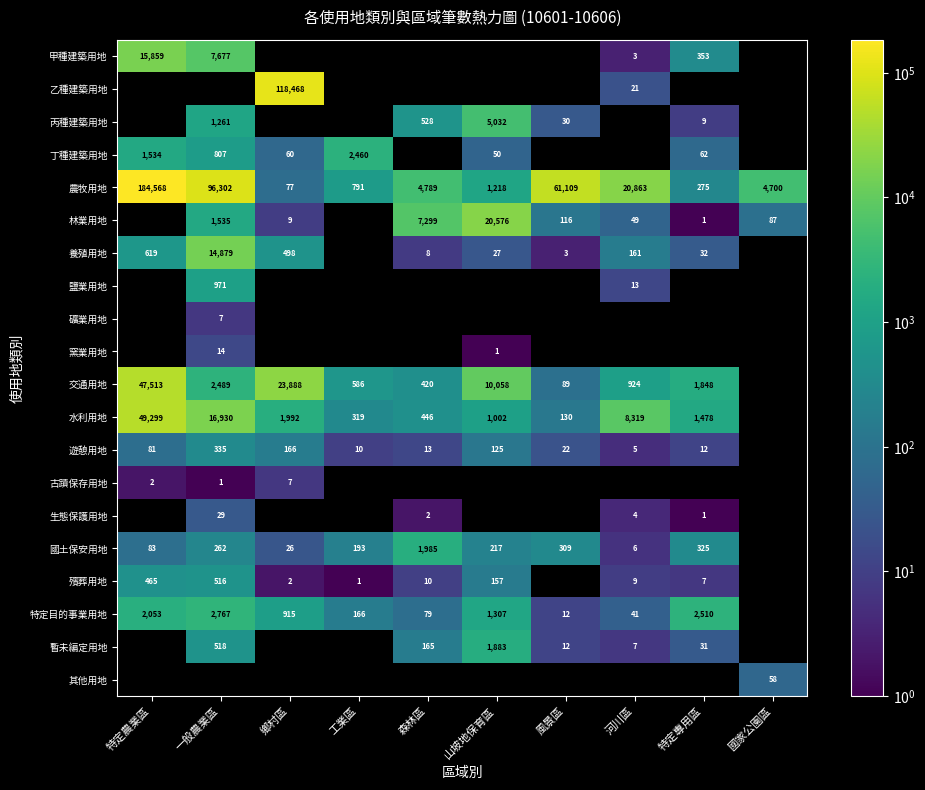

Is the value of 丙種建築用地 at 一般農業區 greater than the value of 水利用地 at 特定專用區?

No